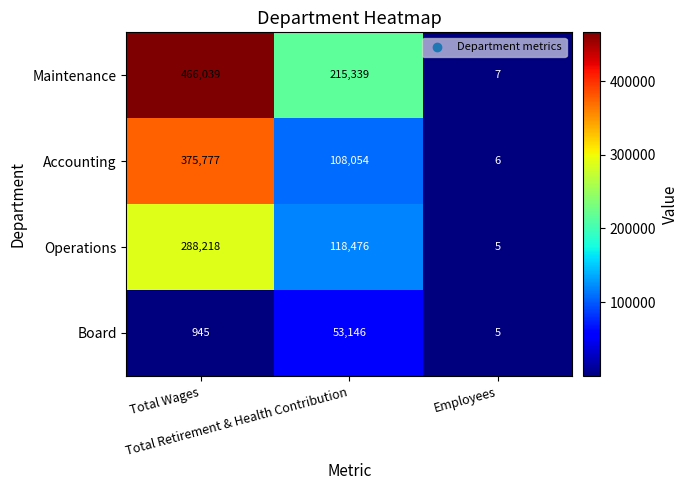

At Total Retirement & Health Contribution, list the series in order from smallest to largest.

Board, Accounting, Operations, Maintenance